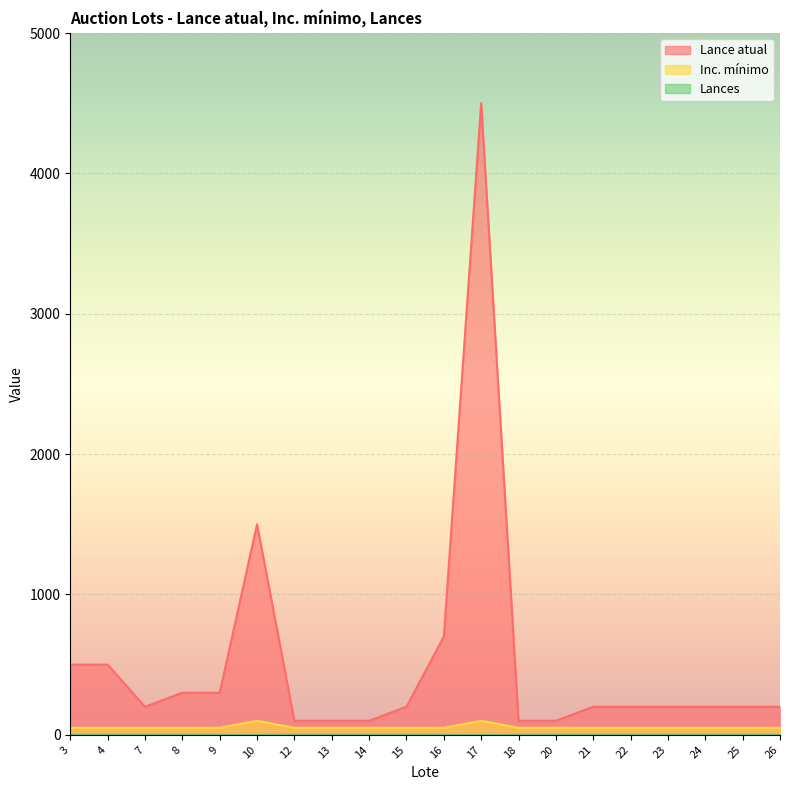

What is the approximate value of Lances at 15?

1